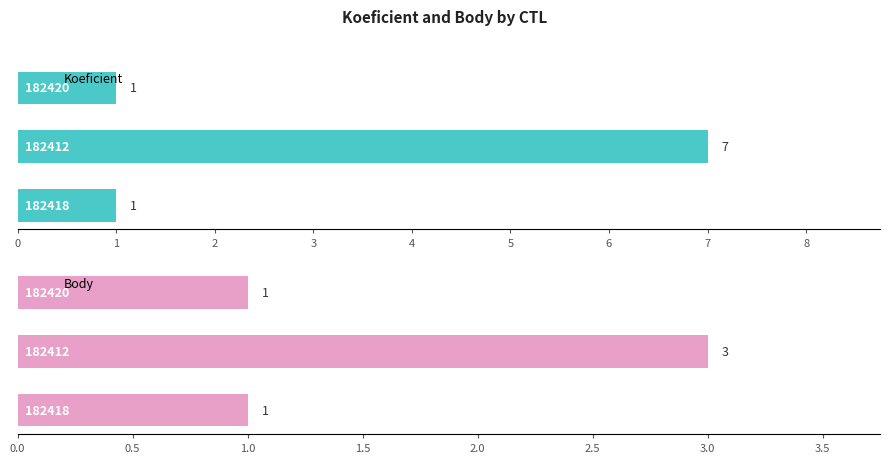

Are the bars grouped side by side (vs. stacked)?

Yes